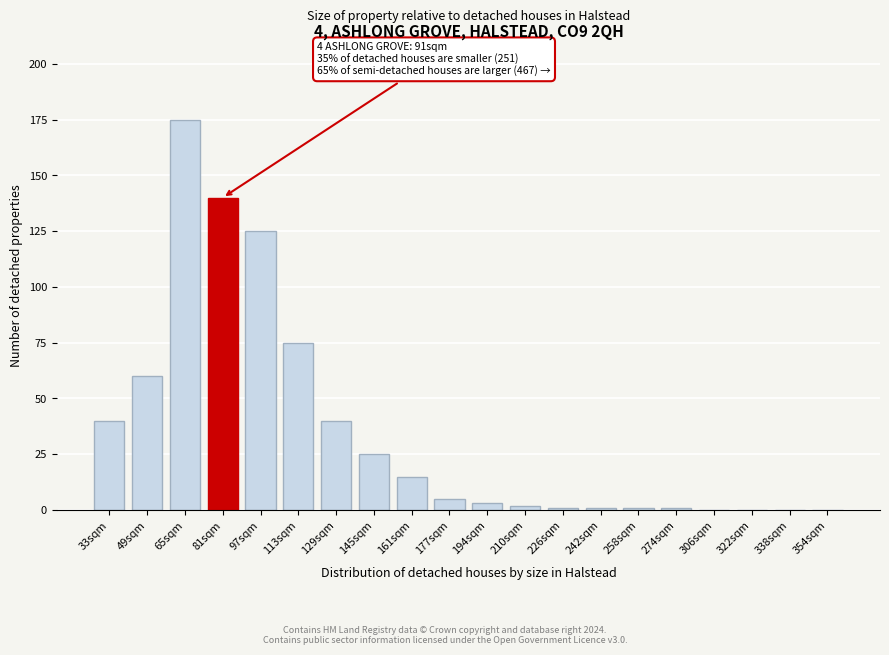

Reading left to right, extract all data points from this chart.

33sqm=40	49sqm=60	65sqm=175	81sqm=140	97sqm=125	113sqm=75	129sqm=40	145sqm=25	161sqm=15	177sqm=5	194sqm=3	210sqm=2	226sqm=1	242sqm=1	258sqm=1	274sqm=1	306sqm=0	322sqm=0	338sqm=0	354sqm=0